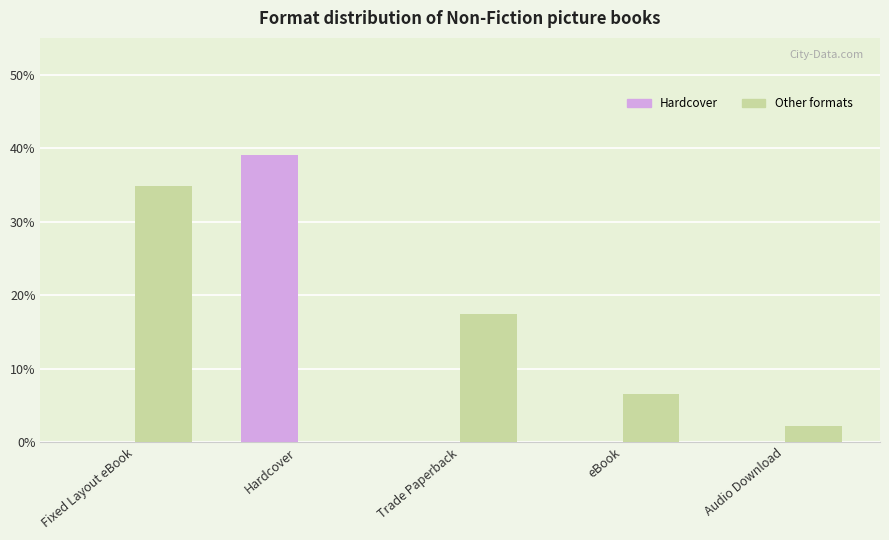

What is the total value across all series at Trade Paperback?

17.4